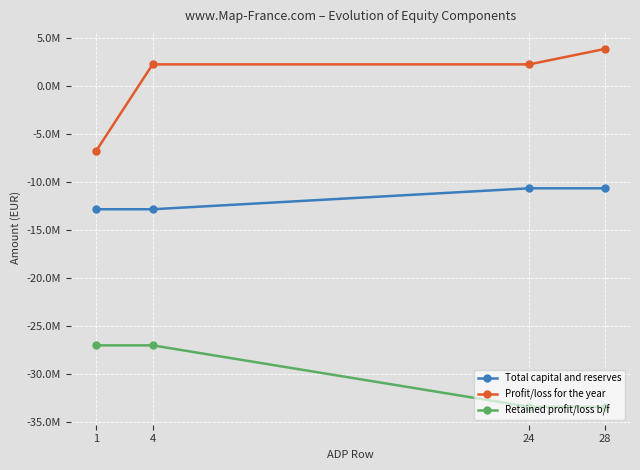

What are all the series names shown in the legend?

Total capital and reserves, Profit/loss for the year, Retained profit/loss b/f